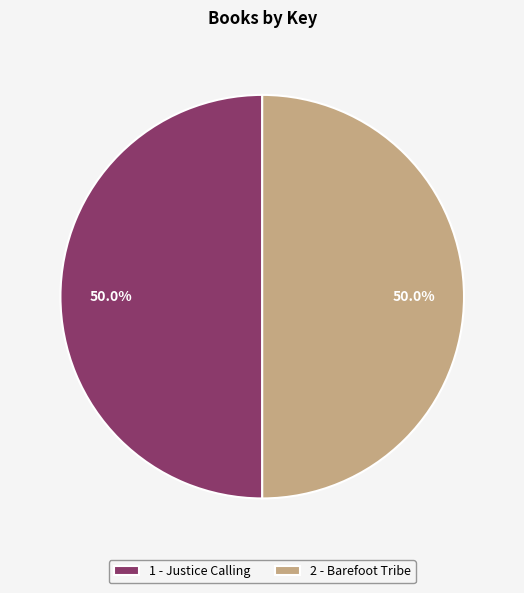

What portion of the pie excludes 1 - Justice Calling?

50.0%